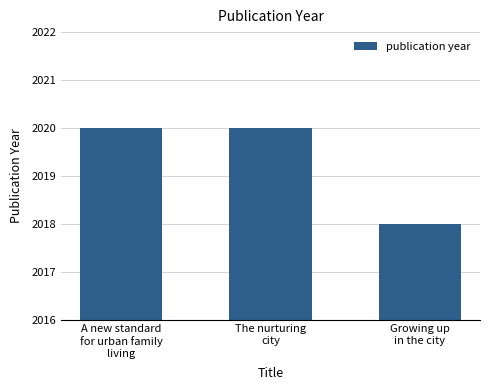

What is the ratio of the value at Growing up
in the city to the value at A new standard
for urban family
living?

1.0